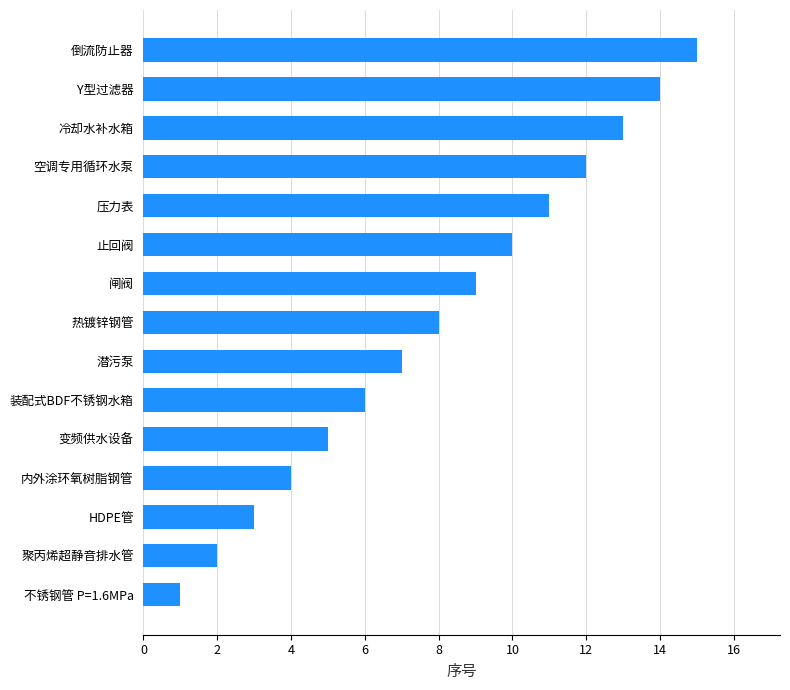

What is the maximum value shown in the chart?

15